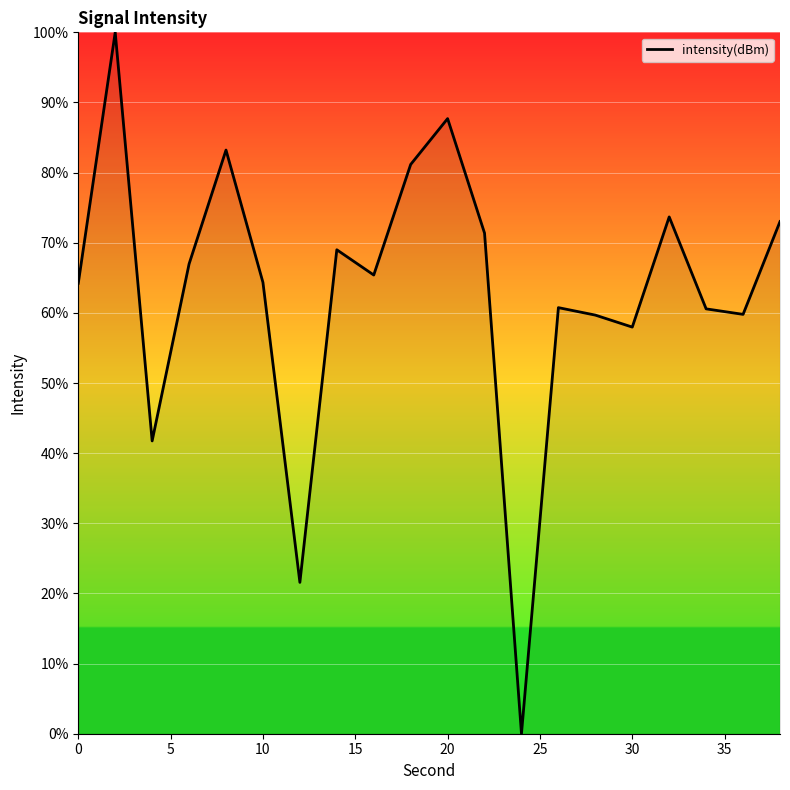

What is the difference between the maximum and minimum values?

100.0